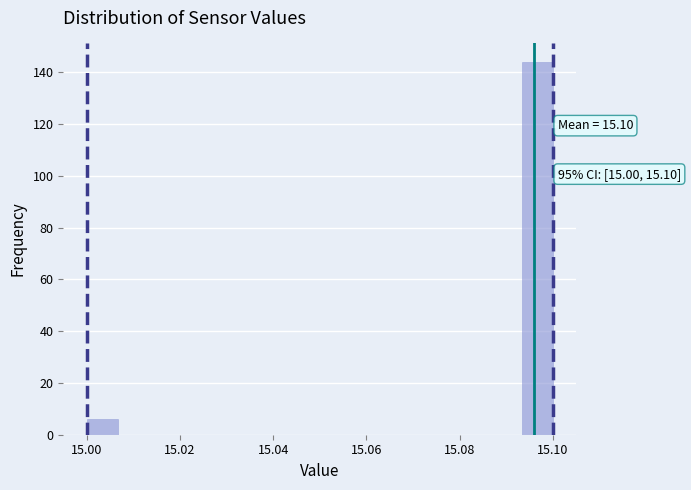

Around what value on the x-axis is the tallest bar? Give the approximate position of its centre, as read against the axis.

15.096